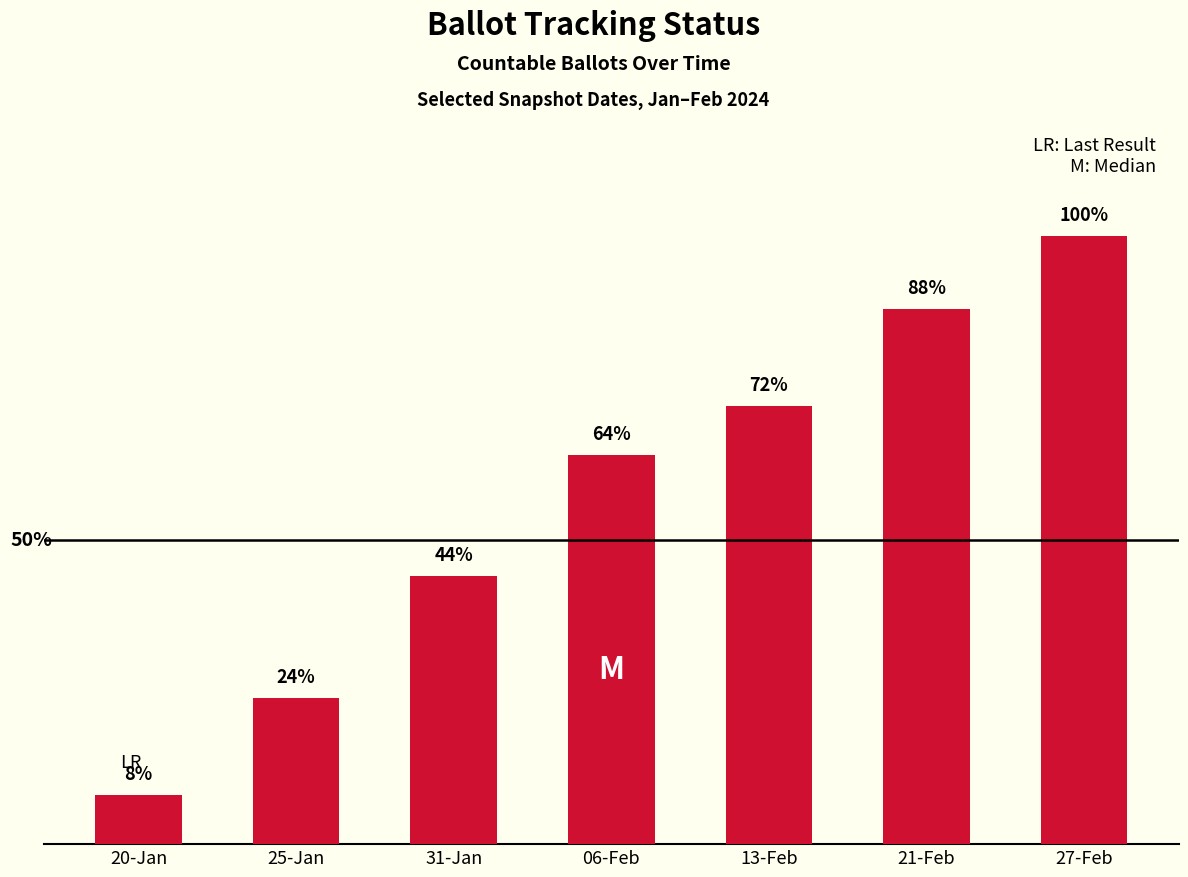

What position from the left is 27-Feb?

7